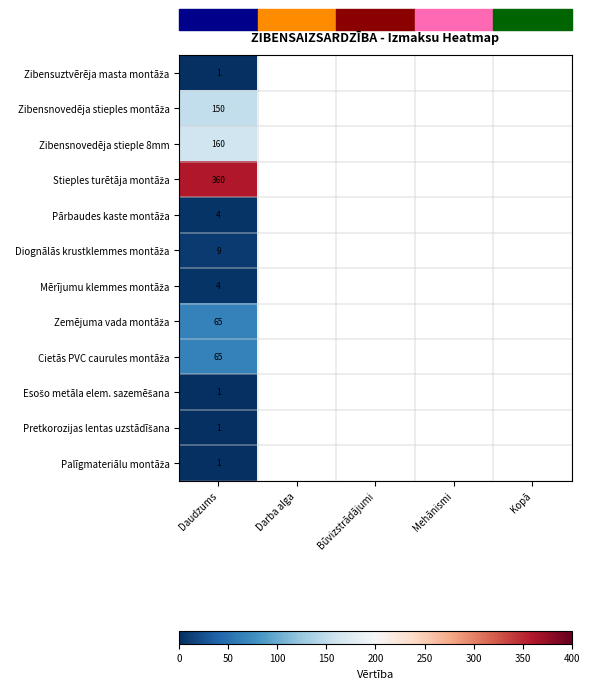

At which label is Esošo metāla elem. sazemēšana closest to 1?

Daudzums